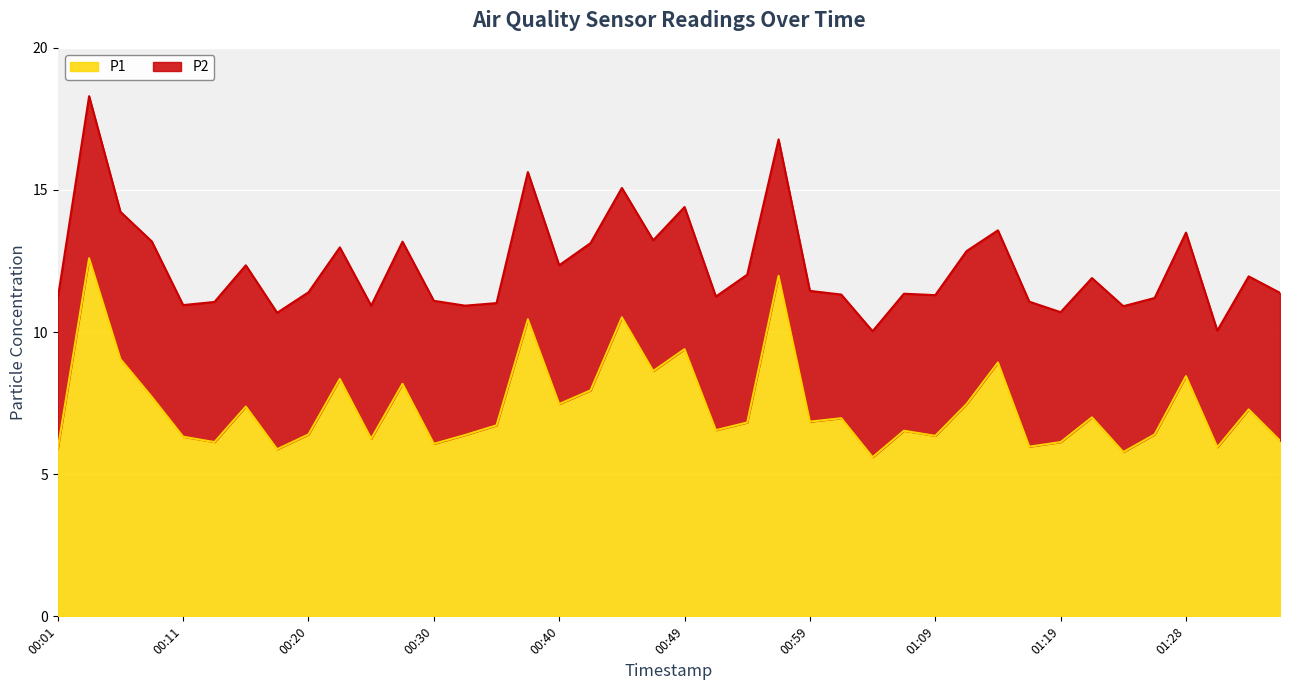

What is the ratio of the value at 00:47 to the value at 00:20?

1.3